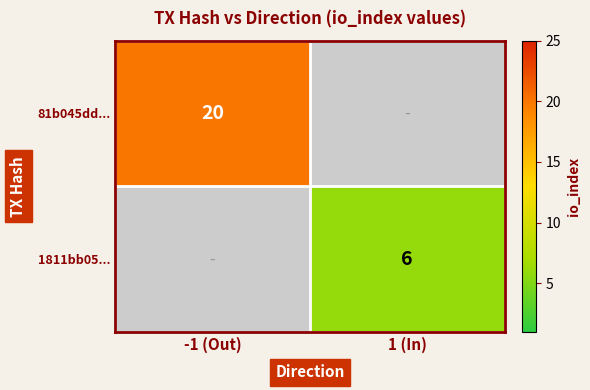

True or false: 1811bb05... has a value of 8 at 1 (In).

False